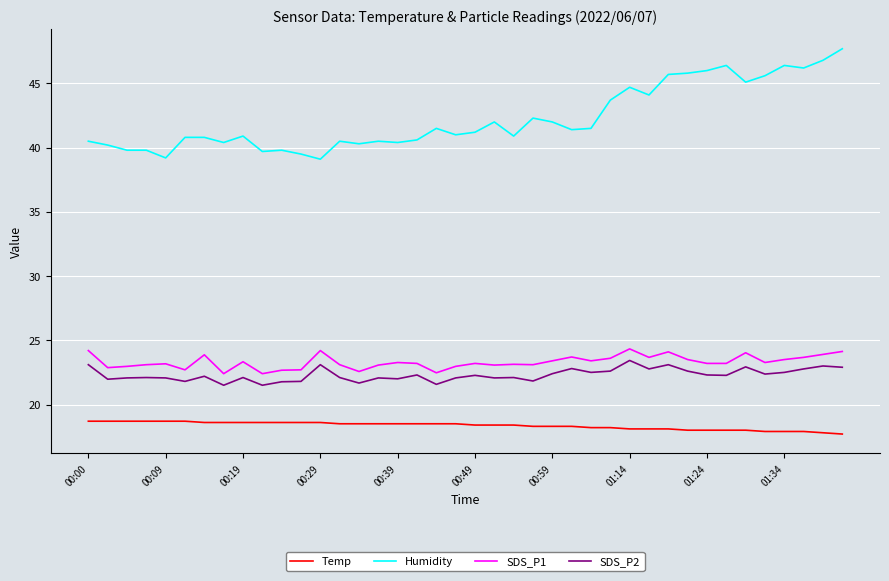

True or false: SDS_P1 and Temp intersect in this chart.

False